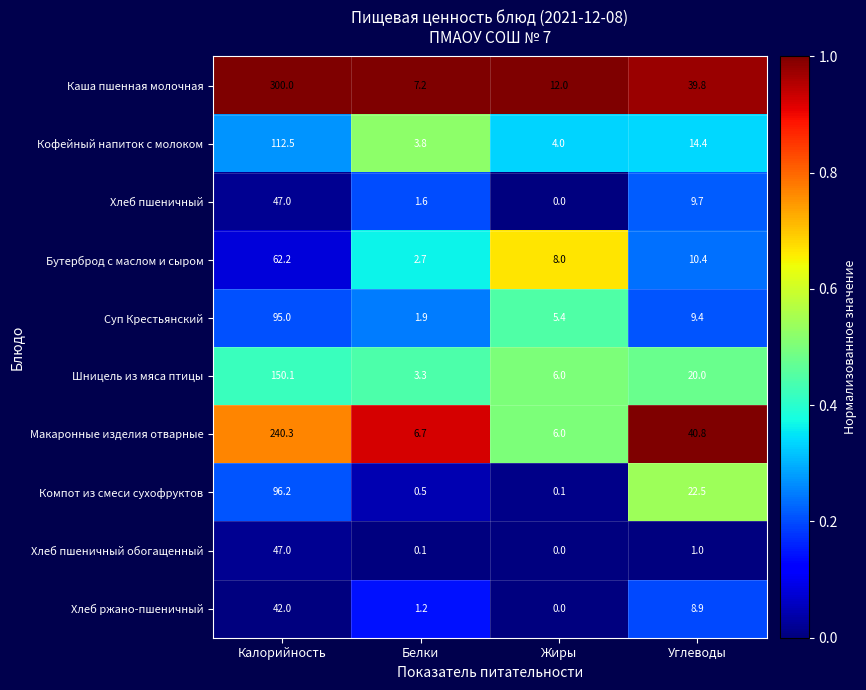

Between Калорийность and Белки, which series saw the biggest shift?

Каша пшенная молочная